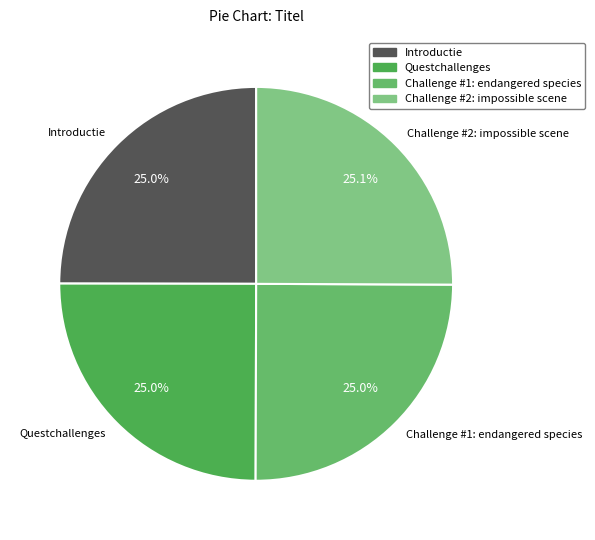

What percentage is NOT represented by Challenge #1: endangered species?

75.0%